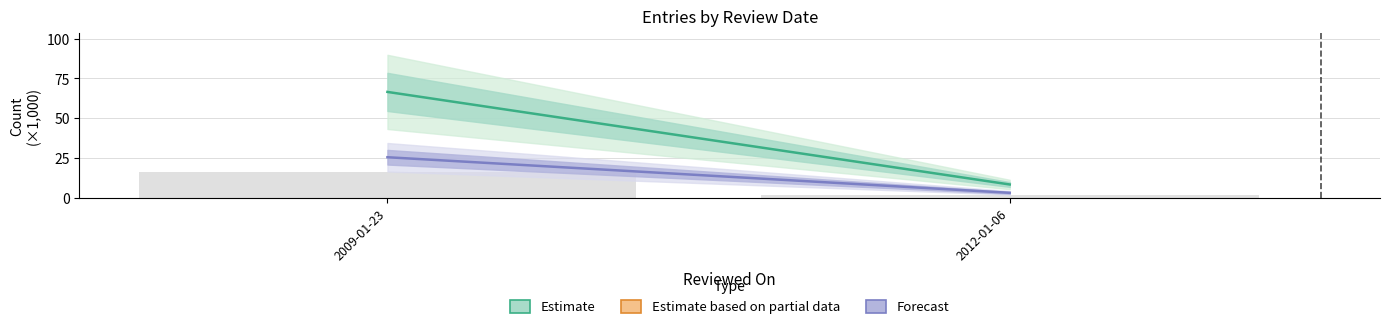

What is the label of the 2nd bar from the left?

2012-01-06